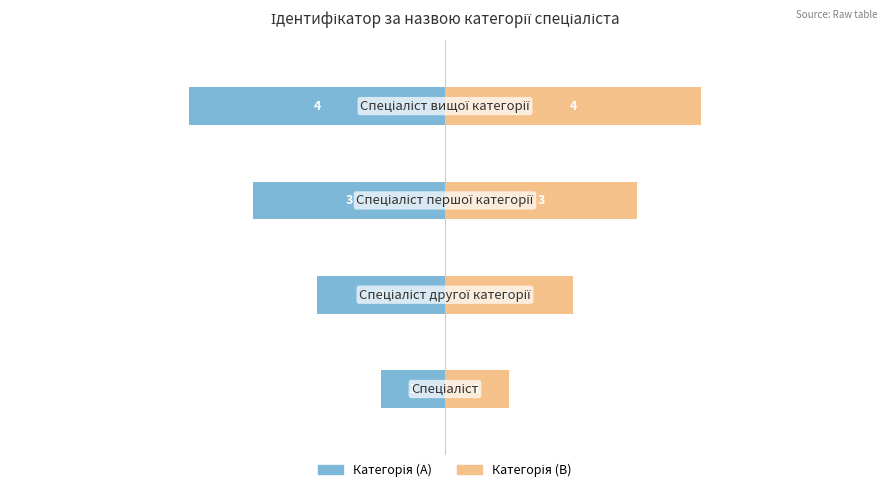

How many bars are there in total?

8